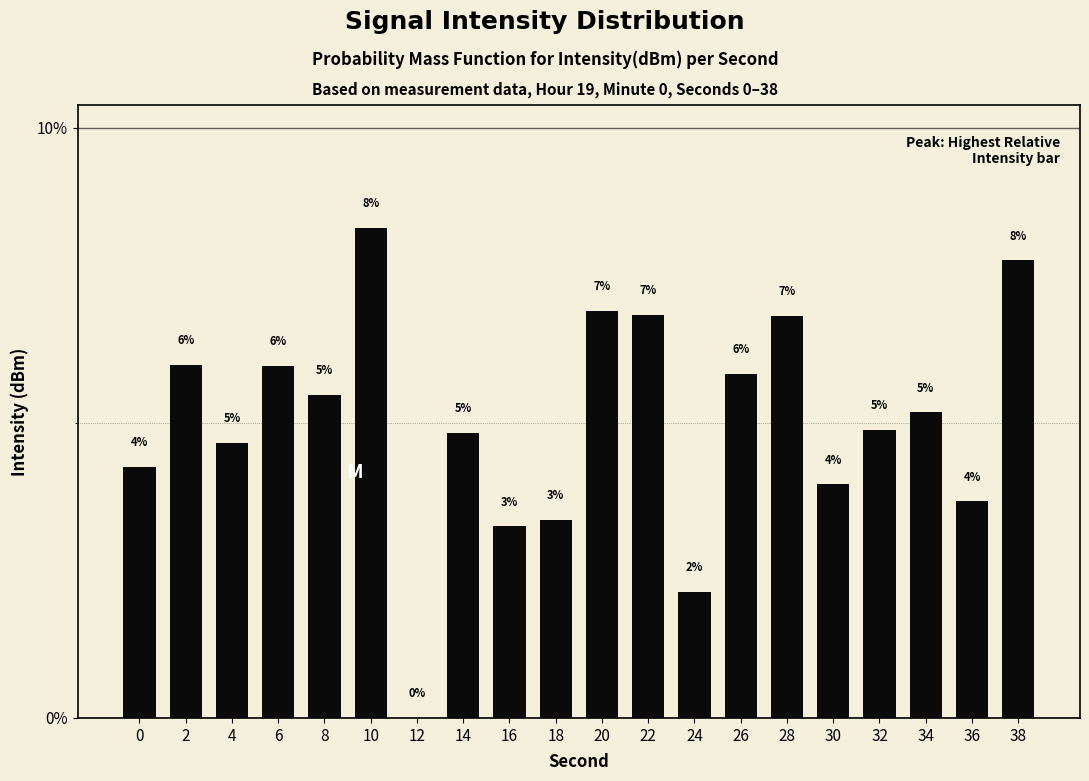

True or false: the data shows 5.5 at 8.

True